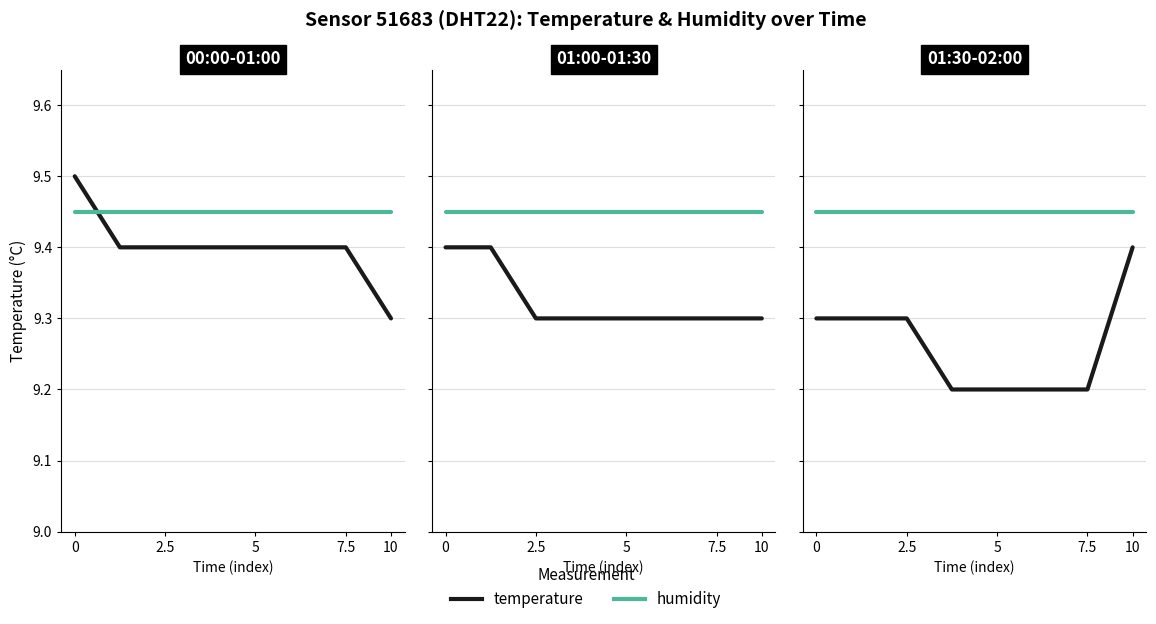

At 2.5, list the series in order from largest to smallest.

humidity, temperature